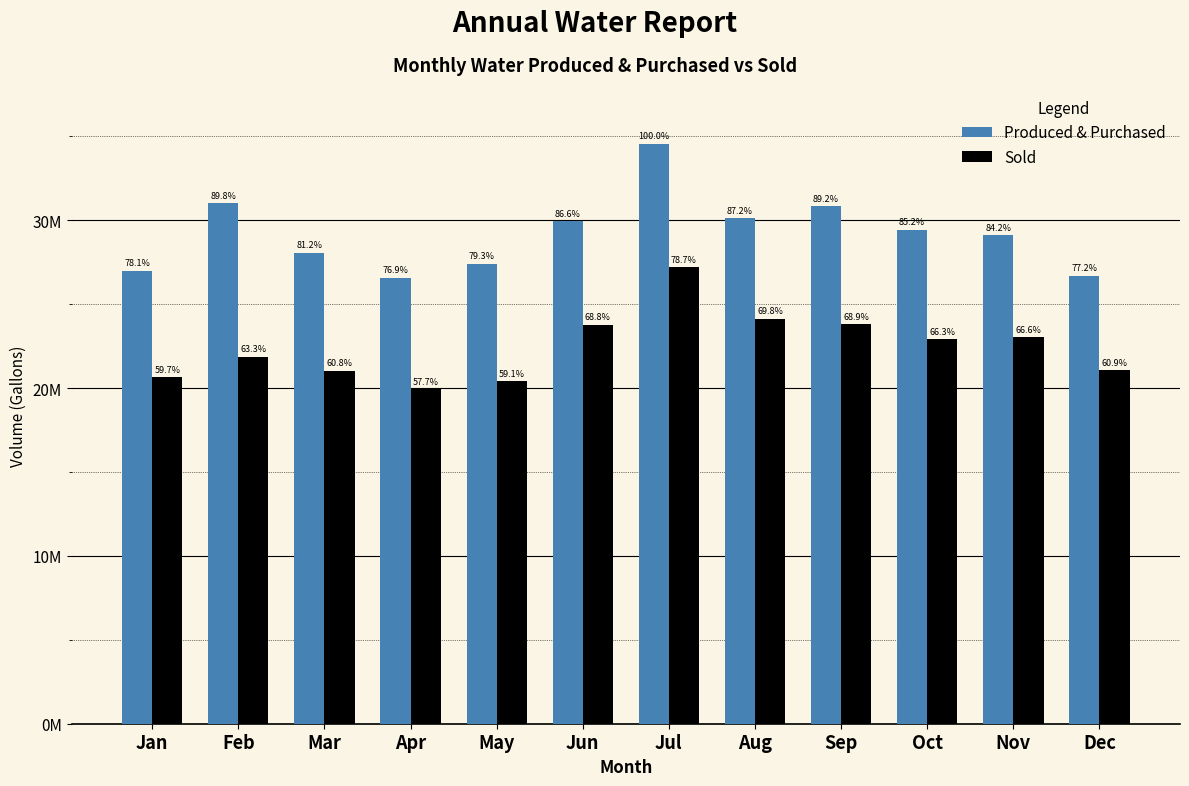

Which series has the widest spread of values?

Produced & Purchased